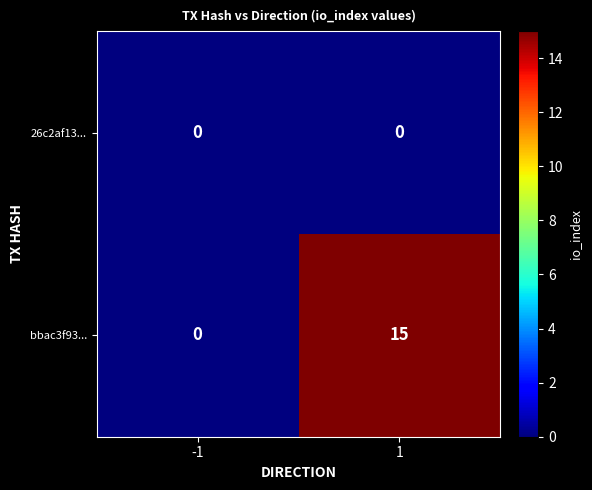

At 1, list the series in order from largest to smallest.

bbac3f93..., 26c2af13...